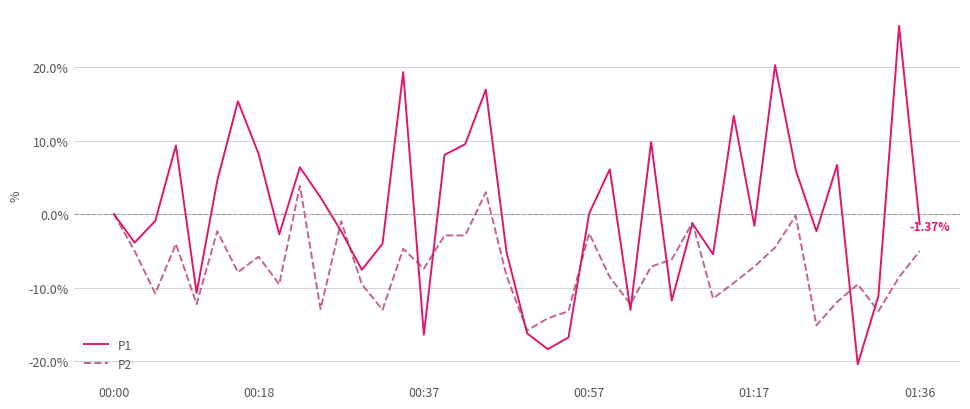

Which series has the largest total across all categories?

P1